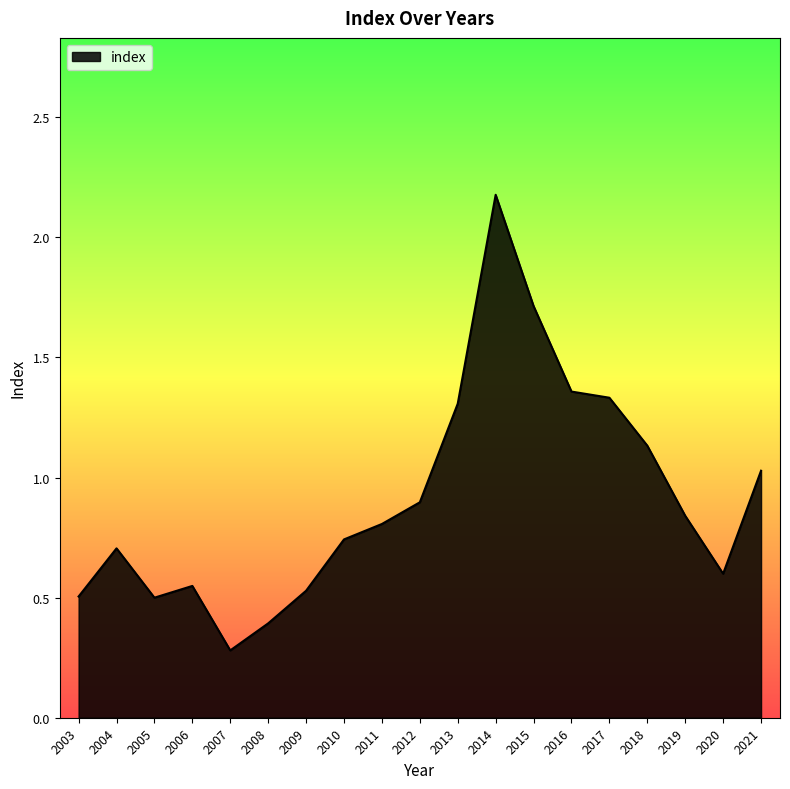

Does the chart display data point markers on the line(s)?

No